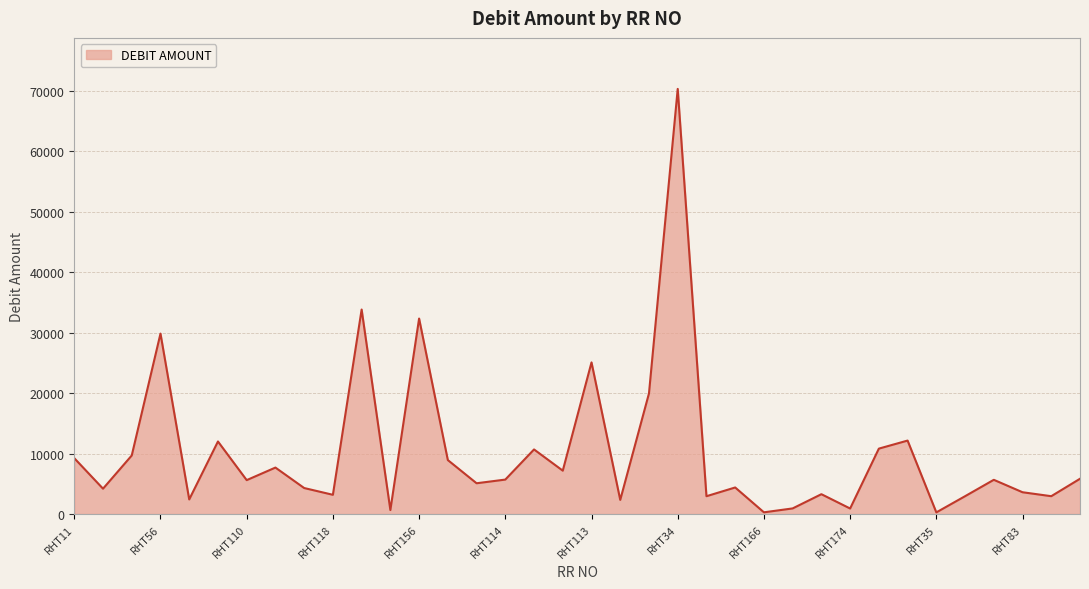

Does the chart display data point markers on the line(s)?

No